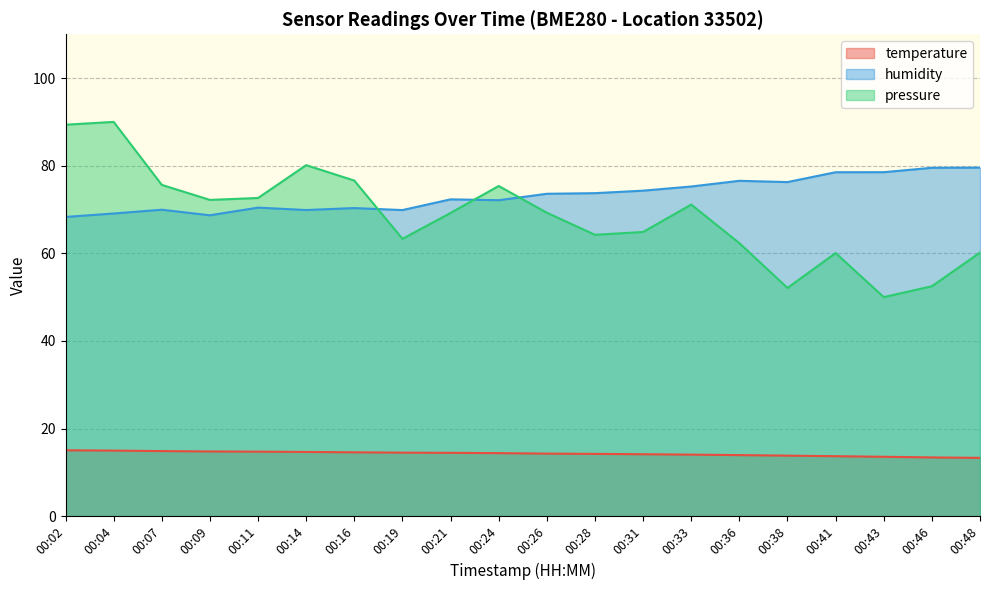

How many values in the temperature series exceed 14?

14